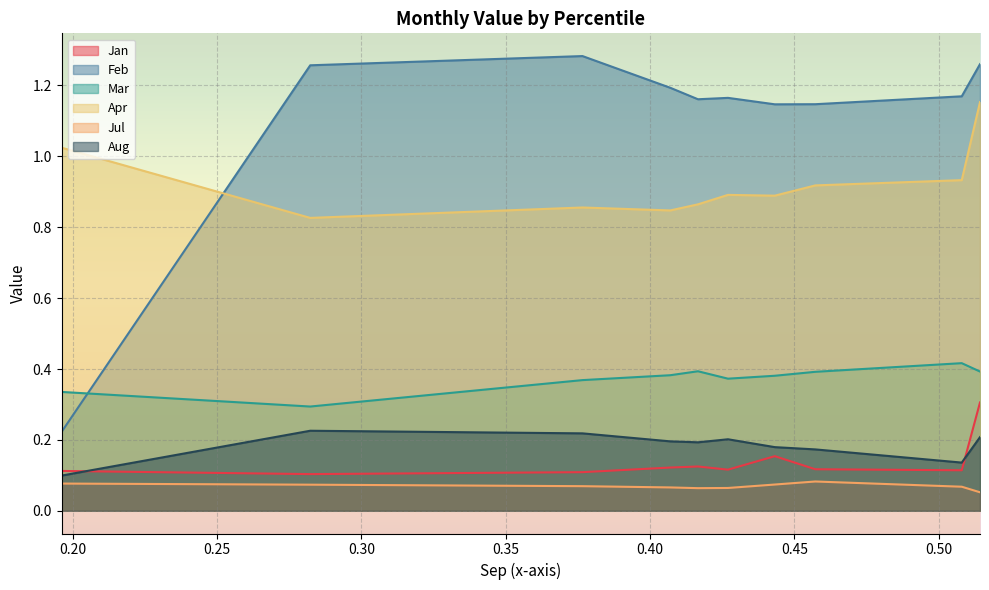

Reading right to left, what are all the values shown in this chart?

Jan: 0.3	0.1	0.1	0.2	0.1	0.1	0.1	0.1	0.1	0.1
Feb: 1.3	1.2	1.1	1.1	1.2	1.2	1.2	1.3	1.3	0.2
Mar: 0.4	0.4	0.4	0.4	0.4	0.4	0.4	0.4	0.3	0.3
Apr: 1.2	0.9	0.9	0.9	0.9	0.9	0.8	0.9	0.8	1.0
Jul: 0.1	0.1	0.1	0.1	0.1	0.1	0.1	0.1	0.1	0.1
Aug: 0.2	0.1	0.2	0.2	0.2	0.2	0.2	0.2	0.2	0.1